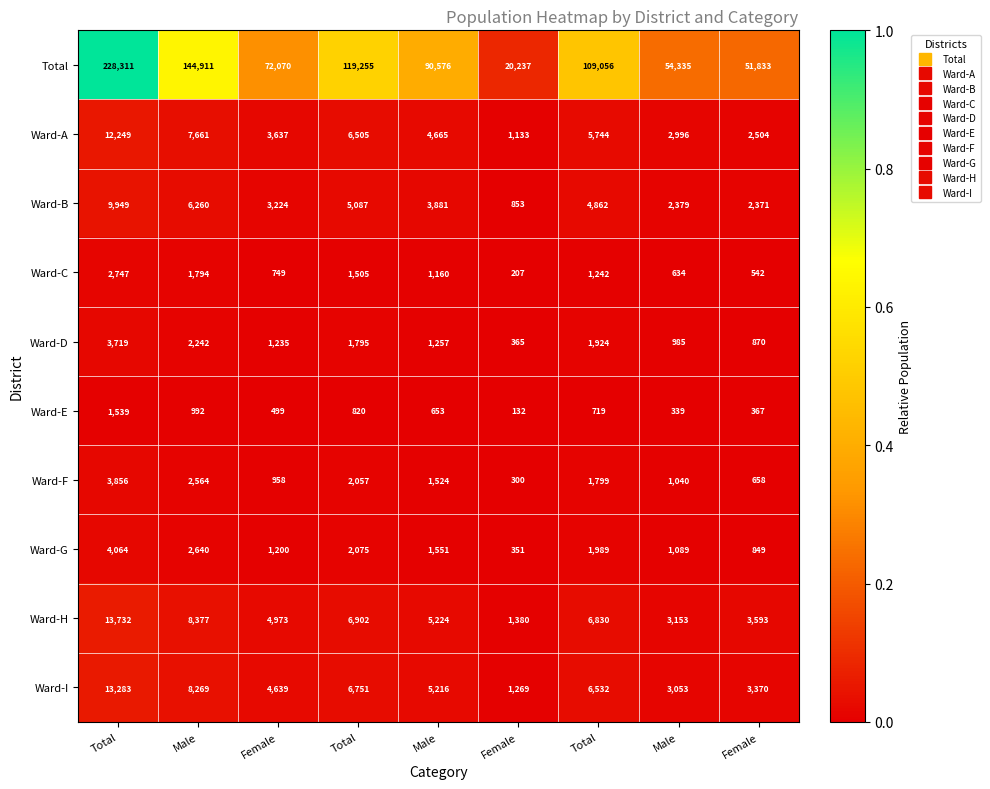

Between Total and Total, which series saw the biggest shift?

Total